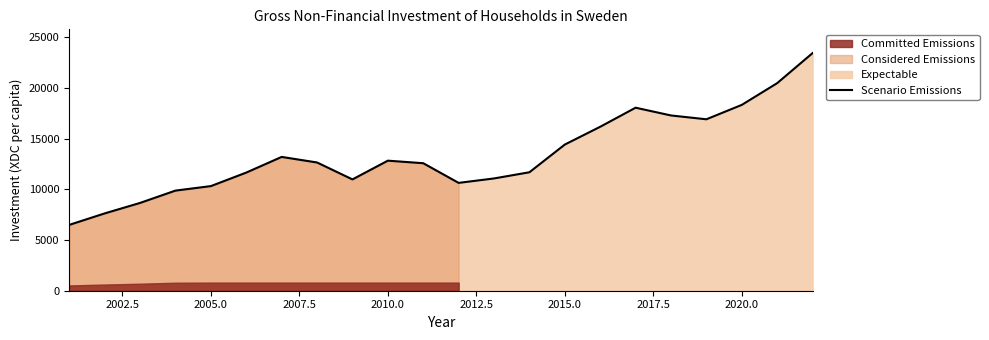

Is it true that Scenario Emissions equals 19437.3 at 2015.0?

False